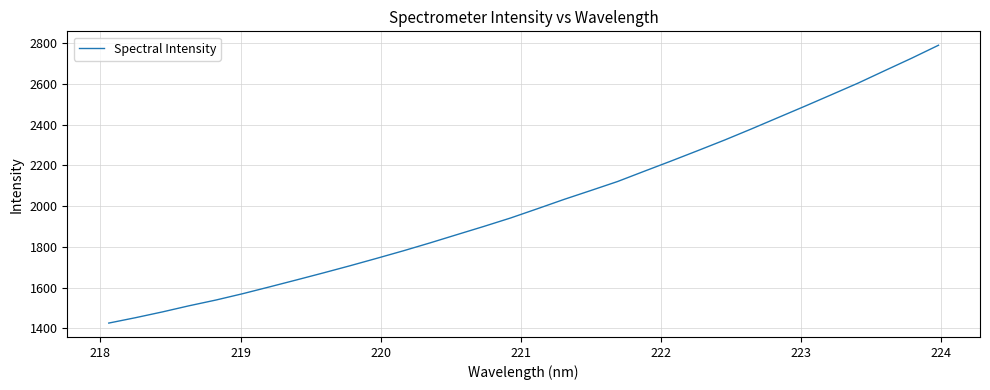

What is the greatest value displayed?

2789.0